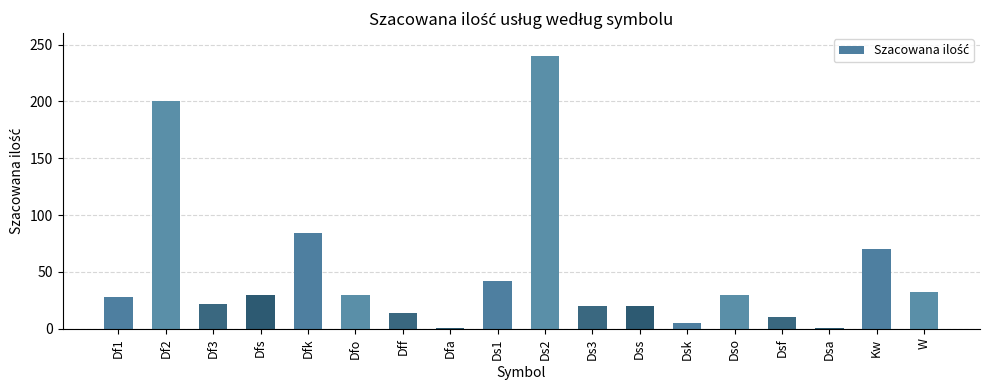

What is the label of the 14th bar from the right?

Dfk